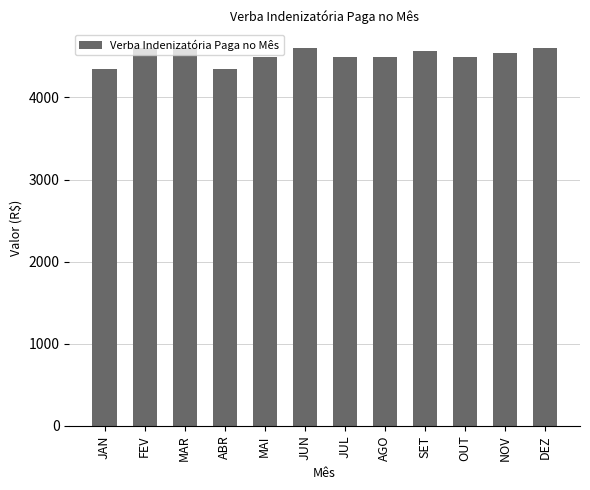

Approximately how many times larger is the value at SET compared to DEZ?

1.0